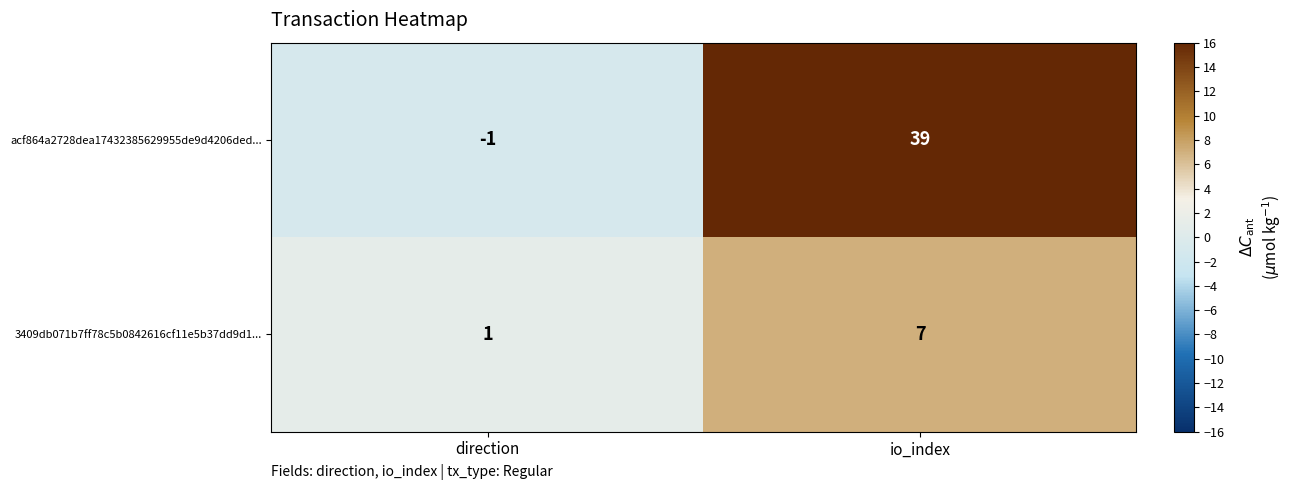

Reading left to right, extract all data points from this chart.

acf864a2728dea17432385629955de9d4206ded...: direction=-1	io_index=39
3409db071b7ff78c5b0842616cf11e5b37dd9d1...: direction=1	io_index=7